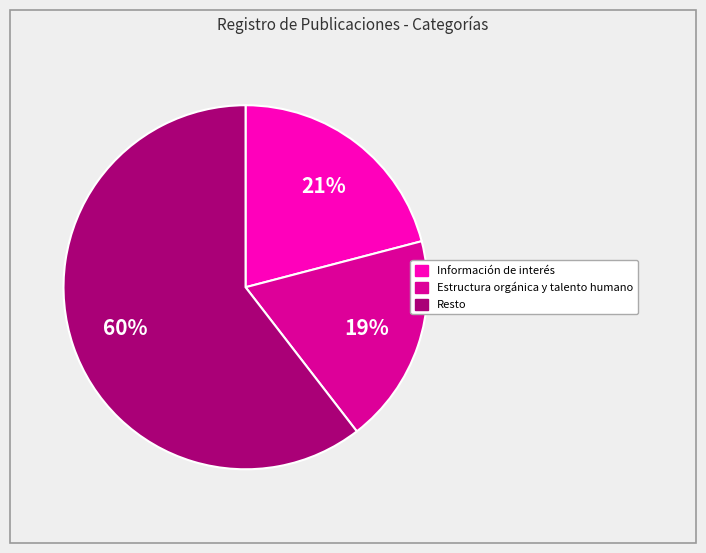

Does any single category account for the majority?

Yes